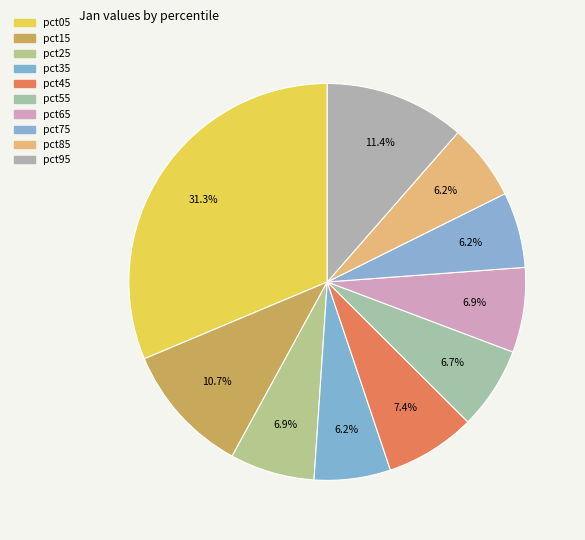

What percentage is NOT represented by pct75?

93.8%